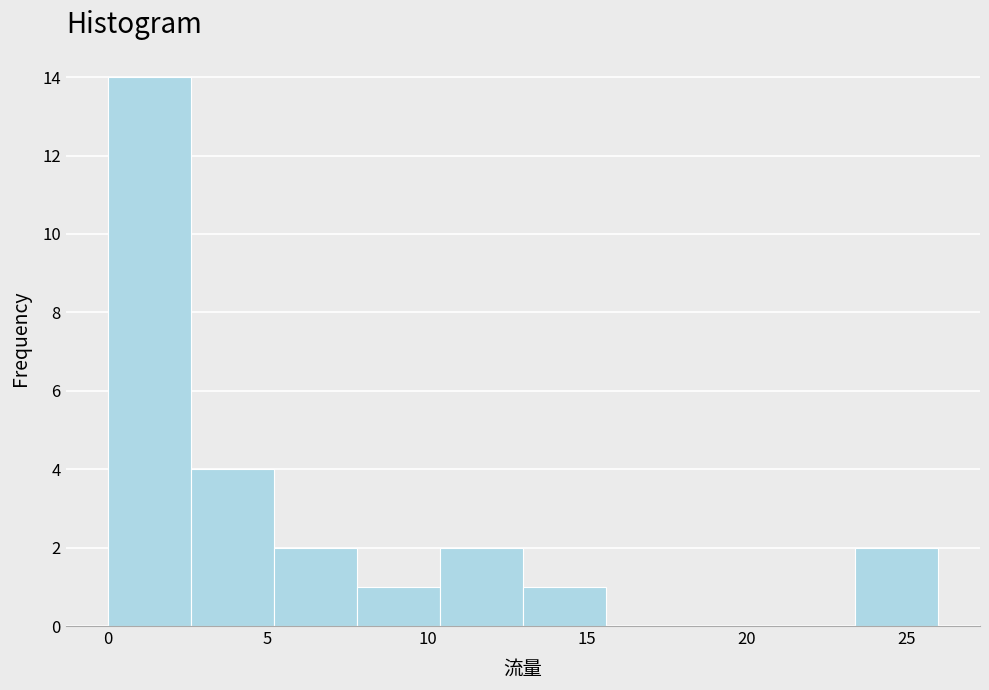

Over which range of the x-axis is the bar tallest?

0.0 to 2.6